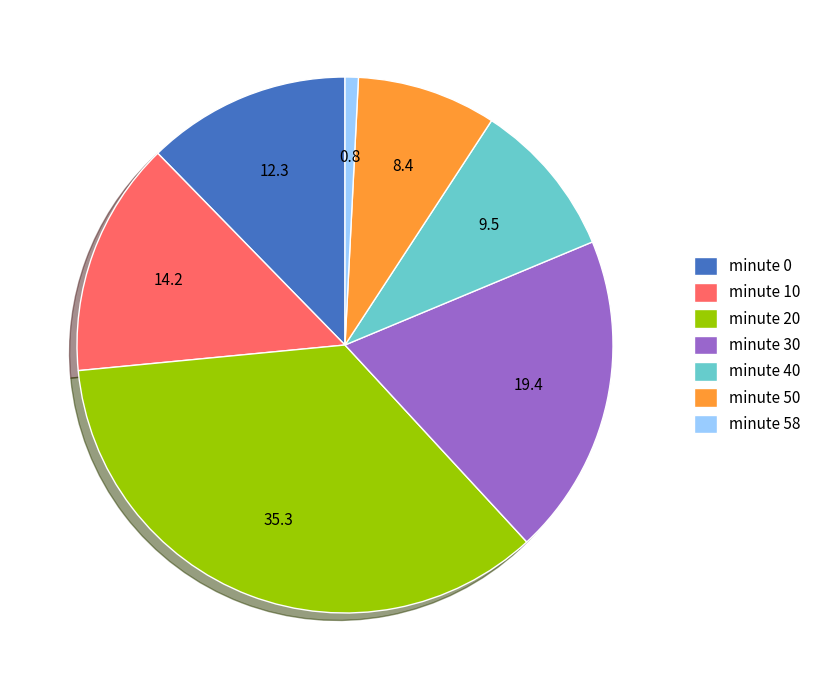

Between minute 40 and minute 10, which is larger?

minute 10